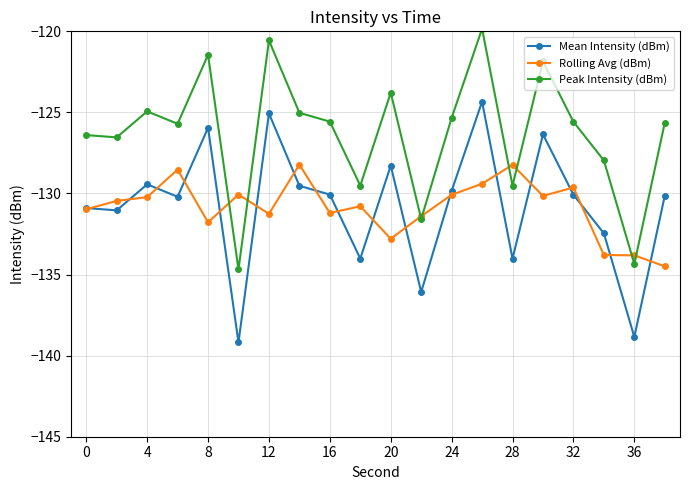

True or false: Peak Intensity (dBm) and Mean Intensity (dBm) cross at least once.

False